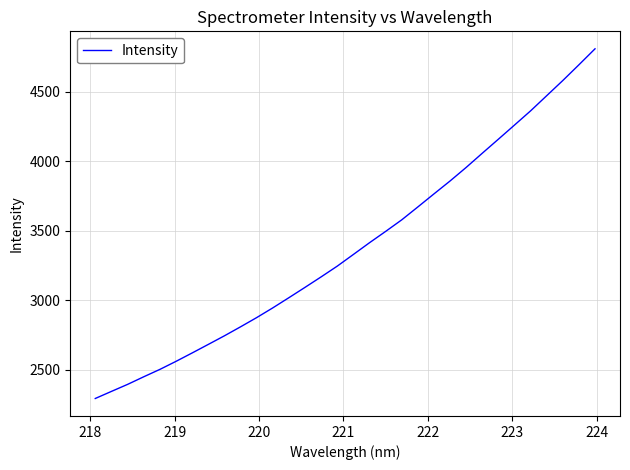

What is the difference between the maximum and minimum values?

2514.7